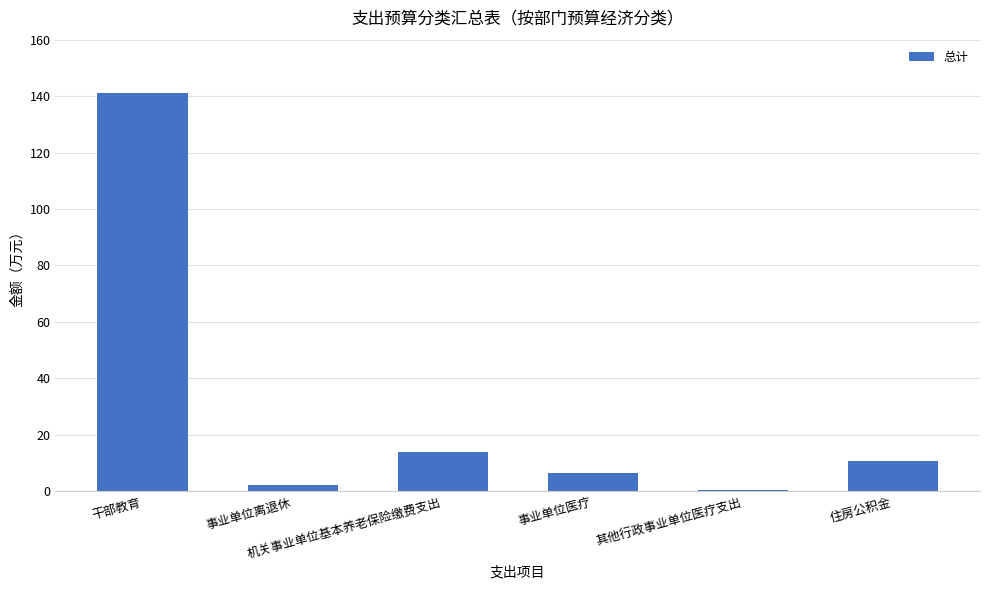

List the labels in order of value, smallest first.

其他行政事业单位医疗支出, 事业单位离退休, 事业单位医疗, 住房公积金, 机关事业单位基本养老保险缴费支出, 干部教育